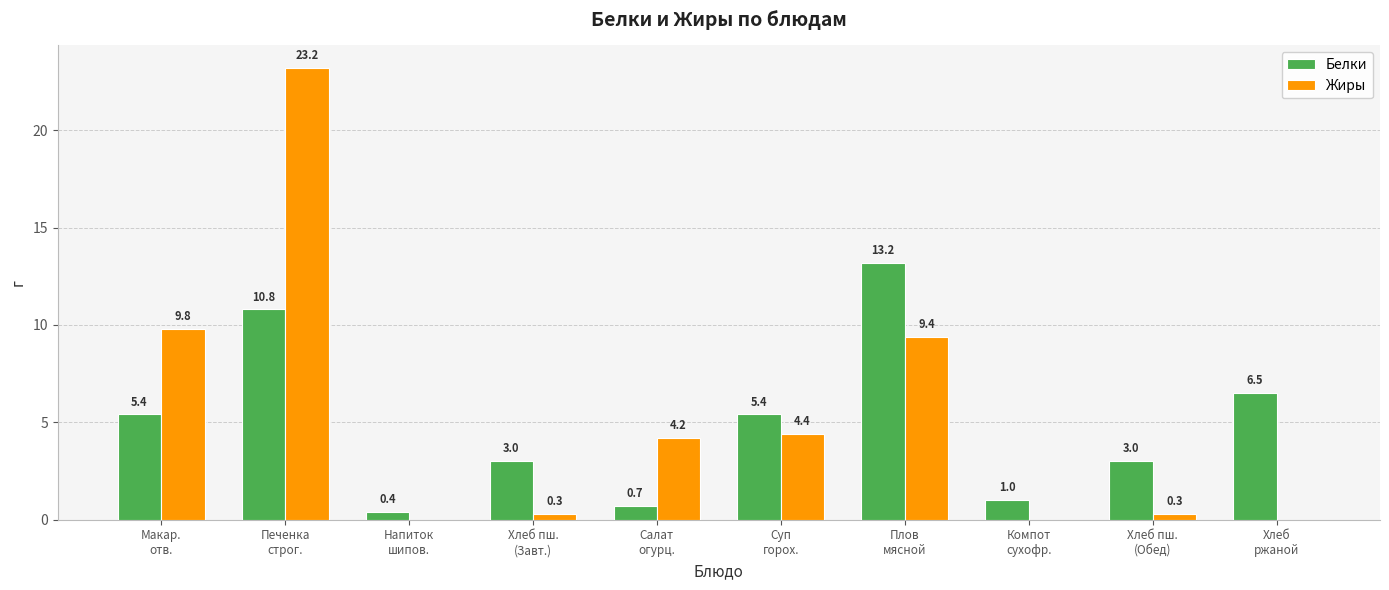

Which series has the widest spread of values?

Жиры